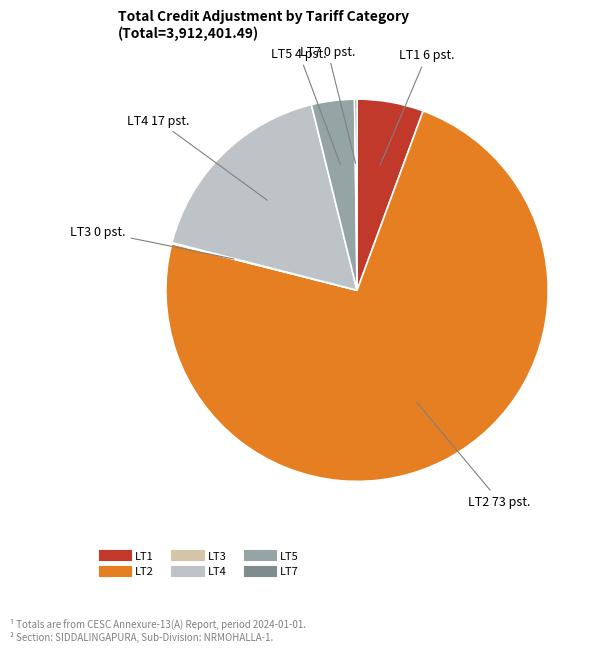

Which category accounts for the majority?

LT2